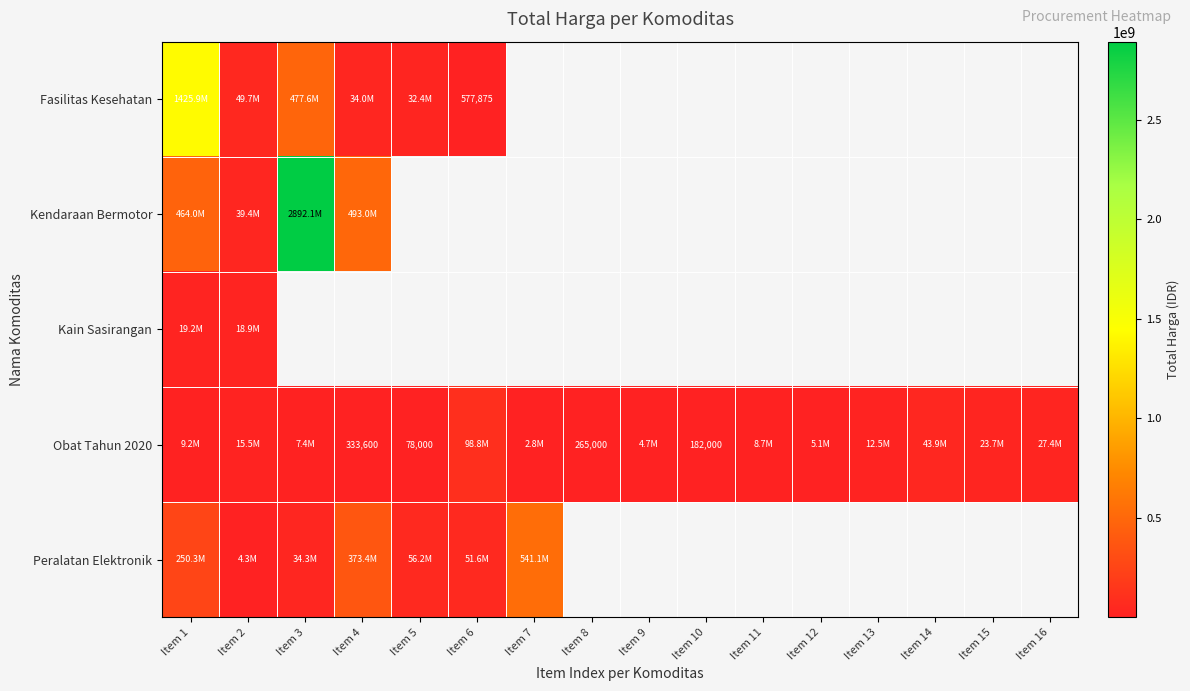

Is it true that Obat Tahun 2020 equals 265000 at Item 8?

True